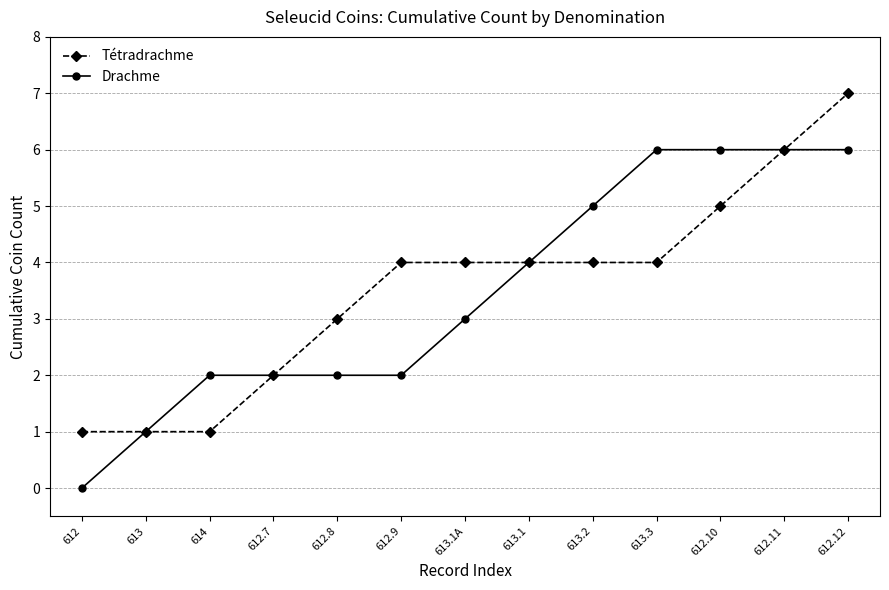

How many distinct data groups are displayed?

2